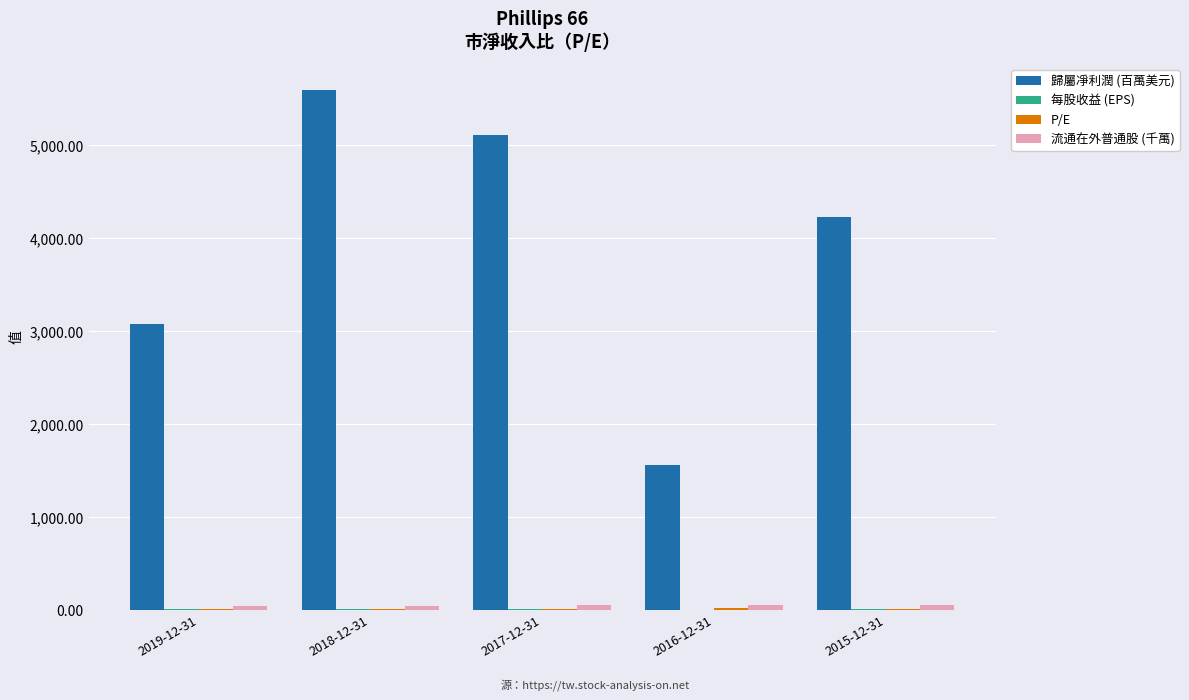

What is the maximum value shown in the chart?

5595.0